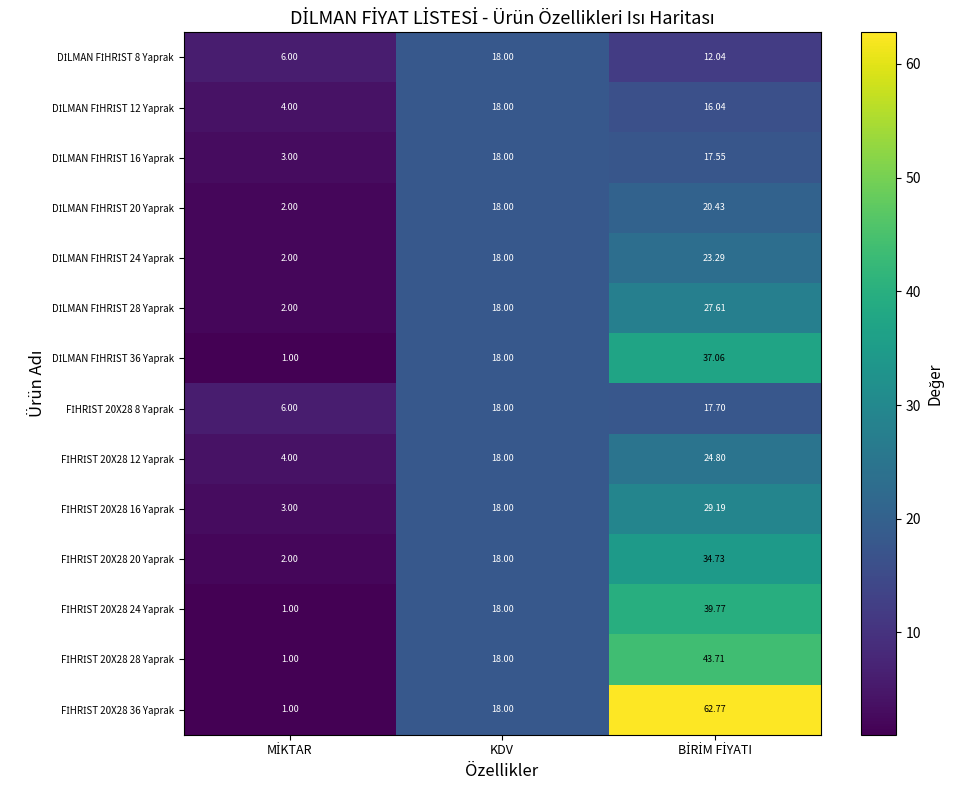

How many distinct data groups are displayed?

14